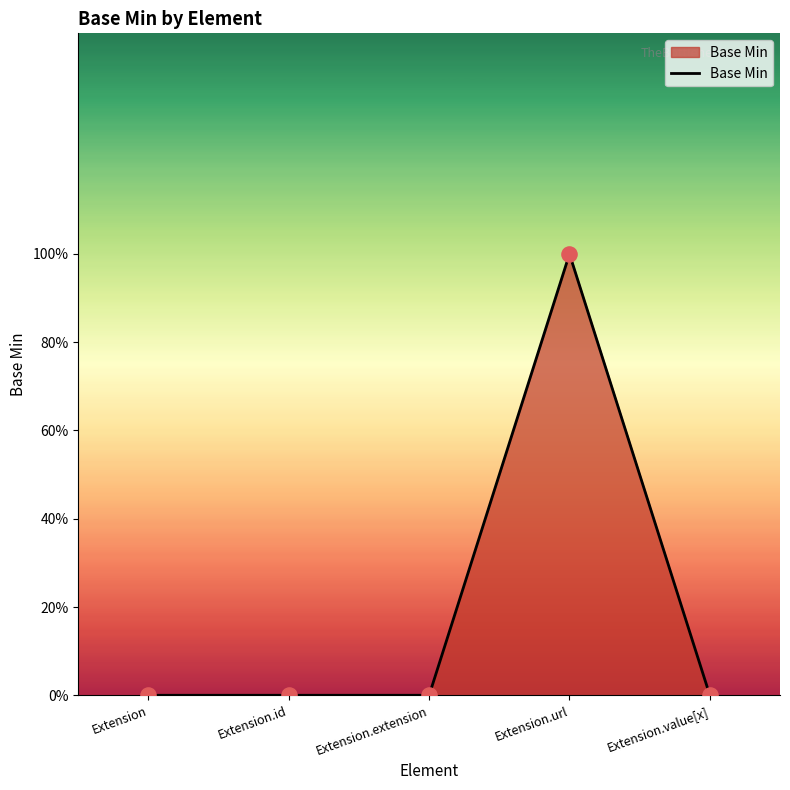

Does the chart have visible grid lines?

No